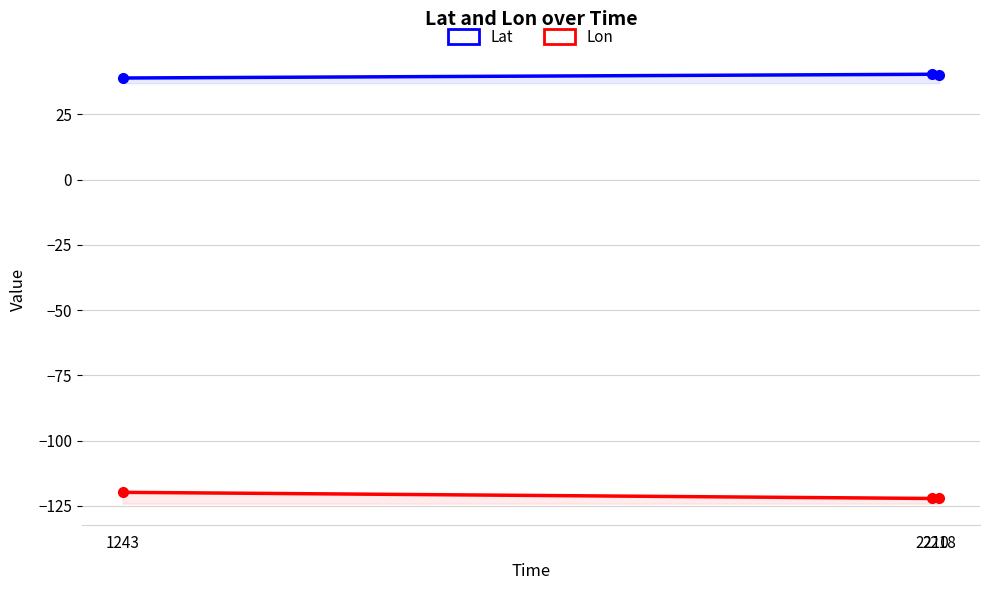

Reading left to right, extract all data points from this chart.

Lat: 1243=38.9	2210=40.4	2218=40.0
Lon: 1243=-119.8	2210=-122.2	2218=-122.1